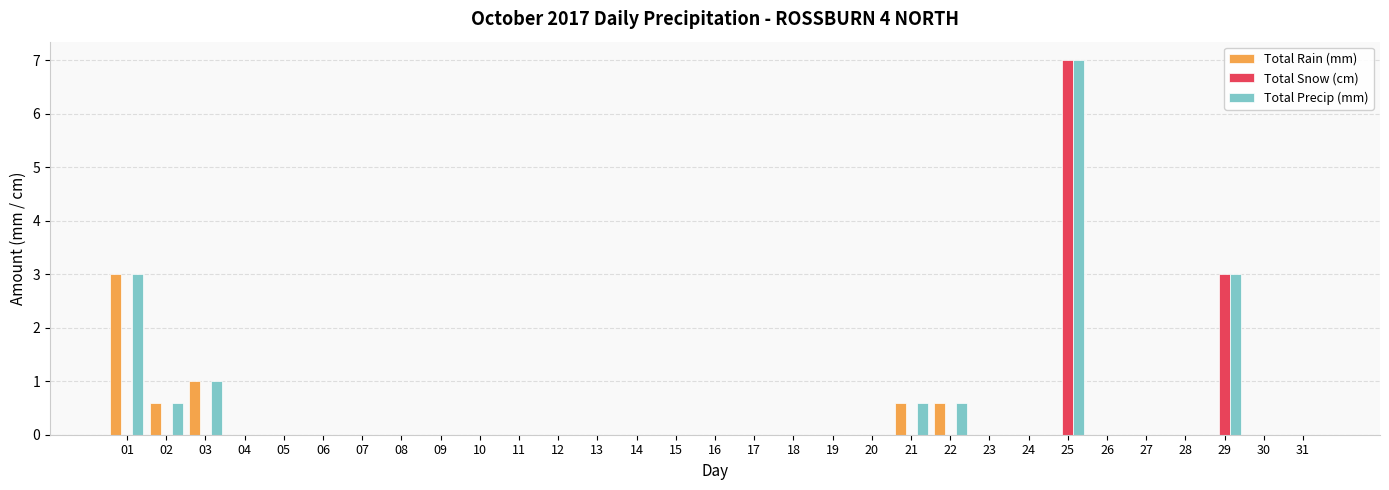

What is the greatest value displayed?

7.0